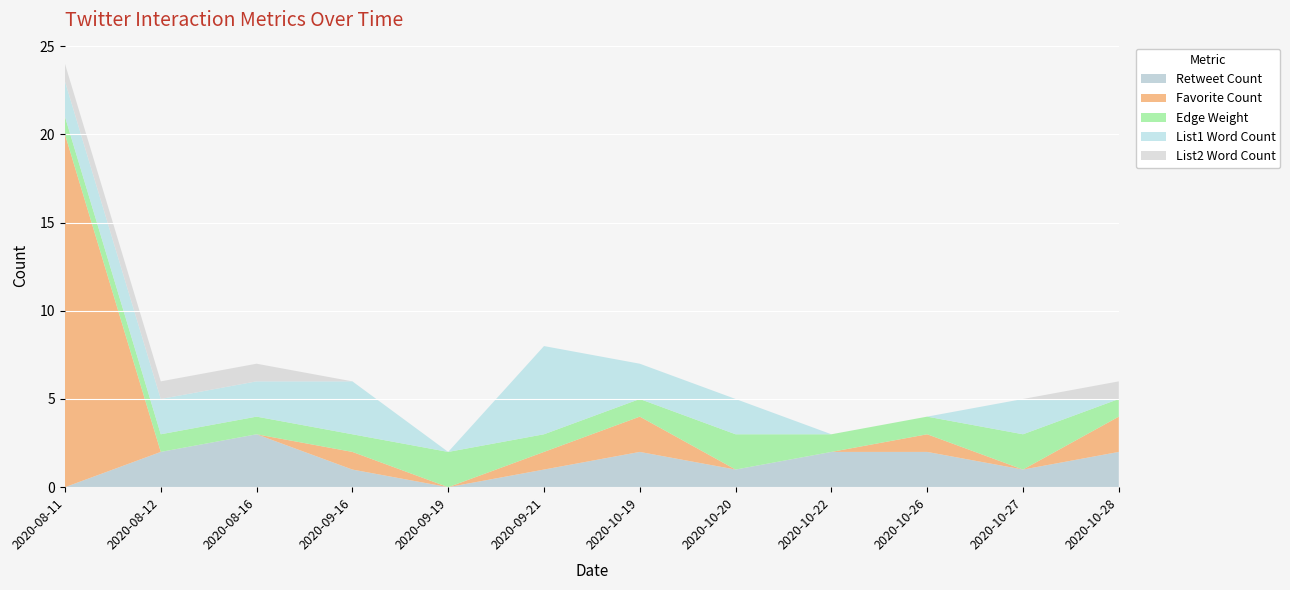

Reading left to right, list all the values displayed in this chart.

Retweet Count: 0	2	3	1	0	1	2	1	2	2	1	2
Favorite Count: 20	0	0	1	0	1	2	0	0	1	0	2
Edge Weight: 1	1	1	1	2	1	1	2	1	1	2	1
List1 Word Count: 2	2	2	3	0	5	2	2	0	0	2	0
List2 Word Count: 1	1	1	0	0	0	0	0	0	0	0	1